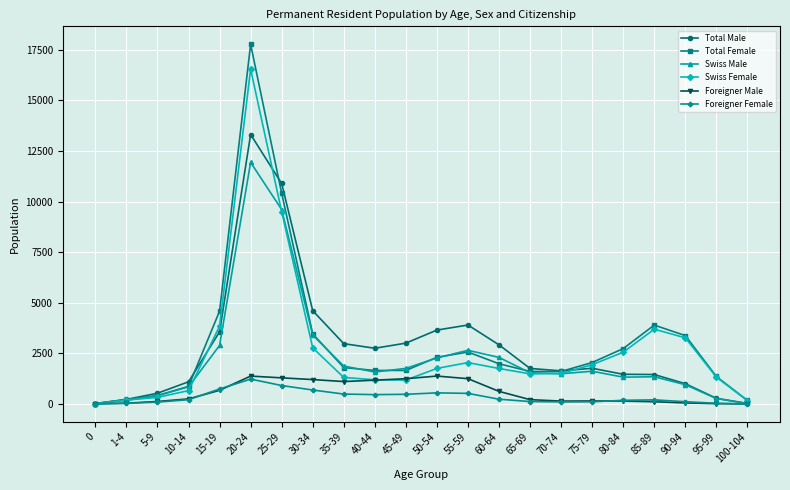

What is the label of the 7th point from the left?

25-29